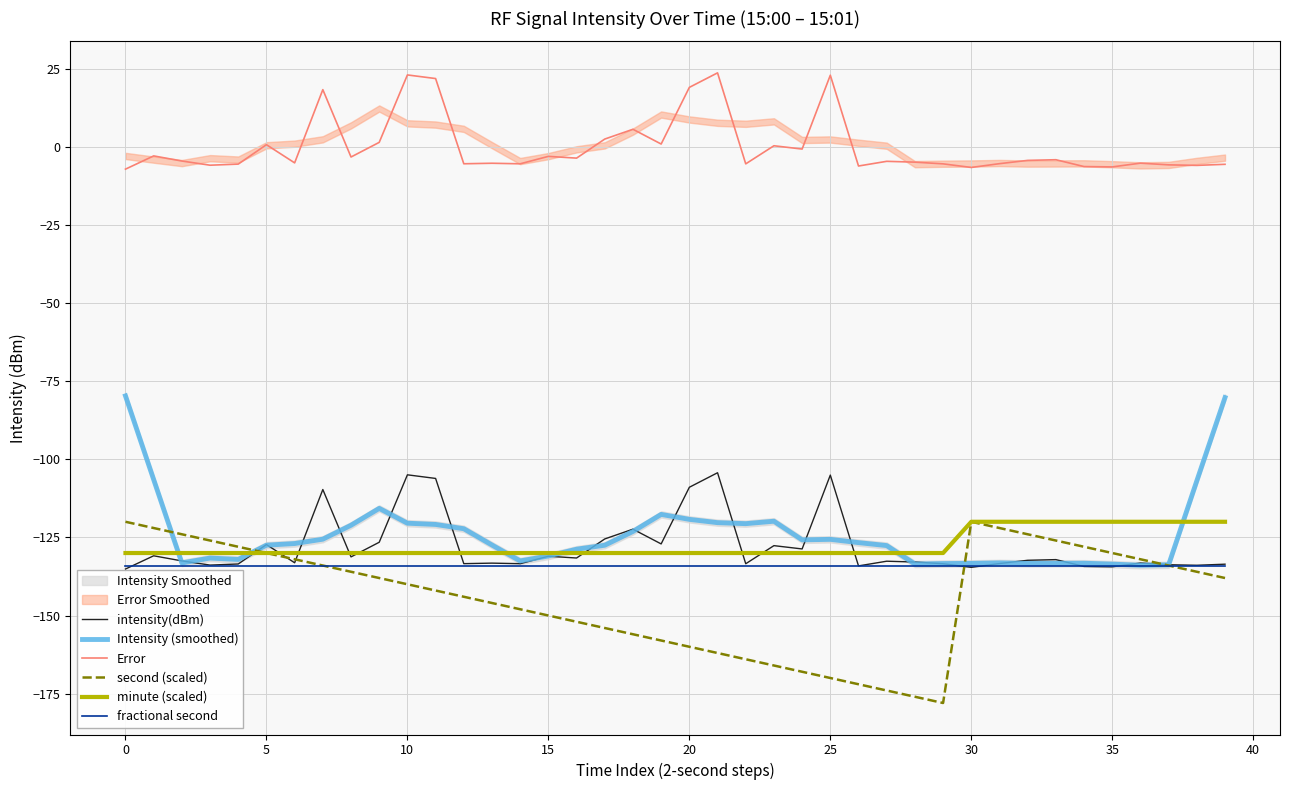

What is the label of the 15th point from the right?

25